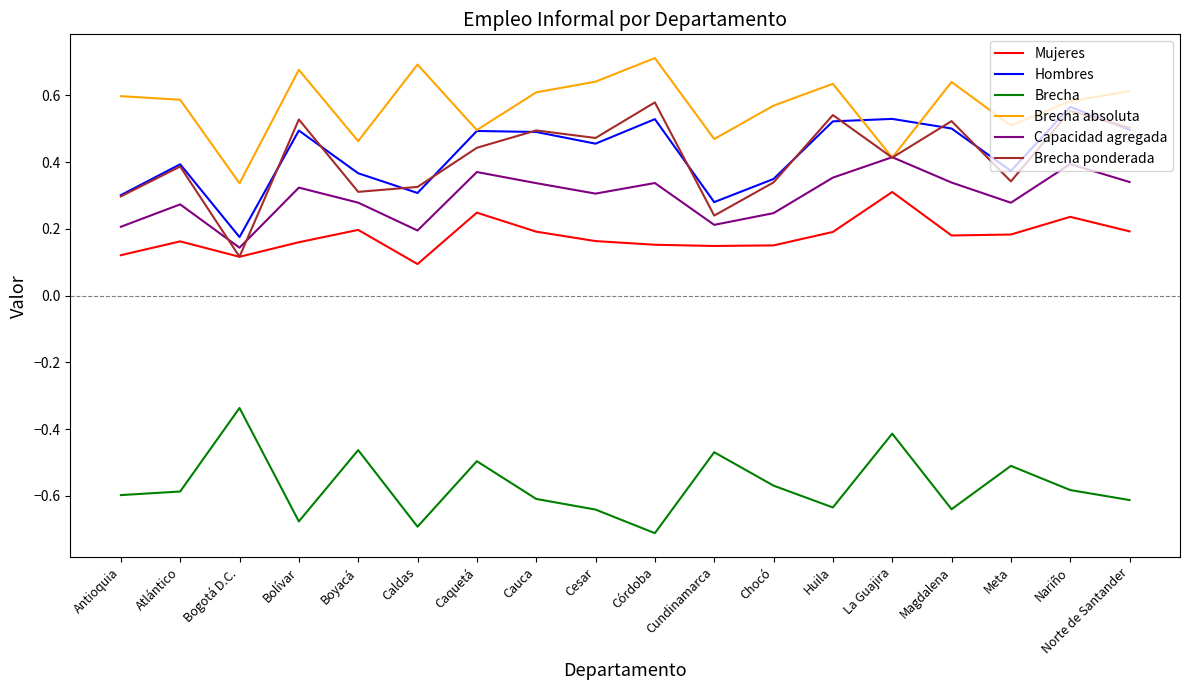

Is this an area chart (filled region under the line)?

No